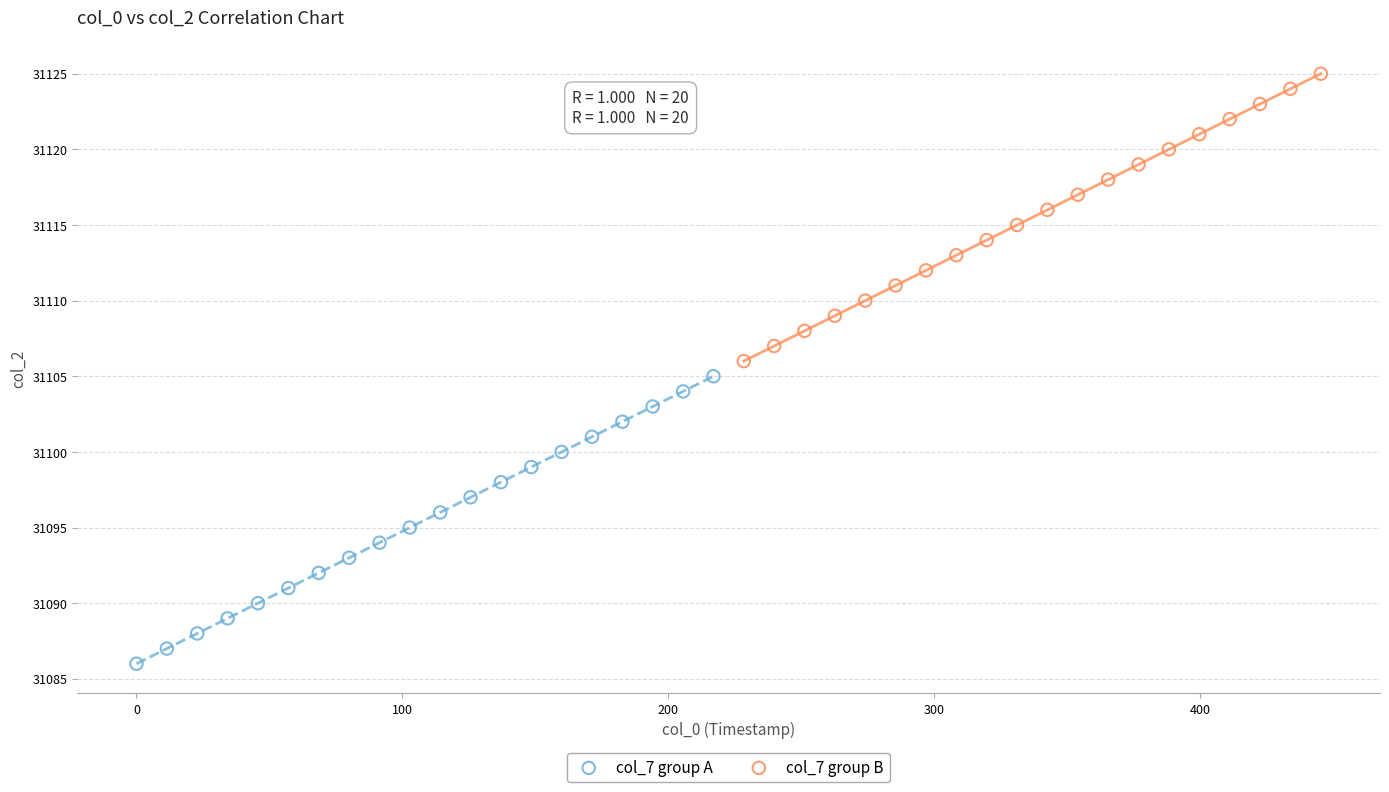

Which series contains the lowest Y value?

col_7 group A